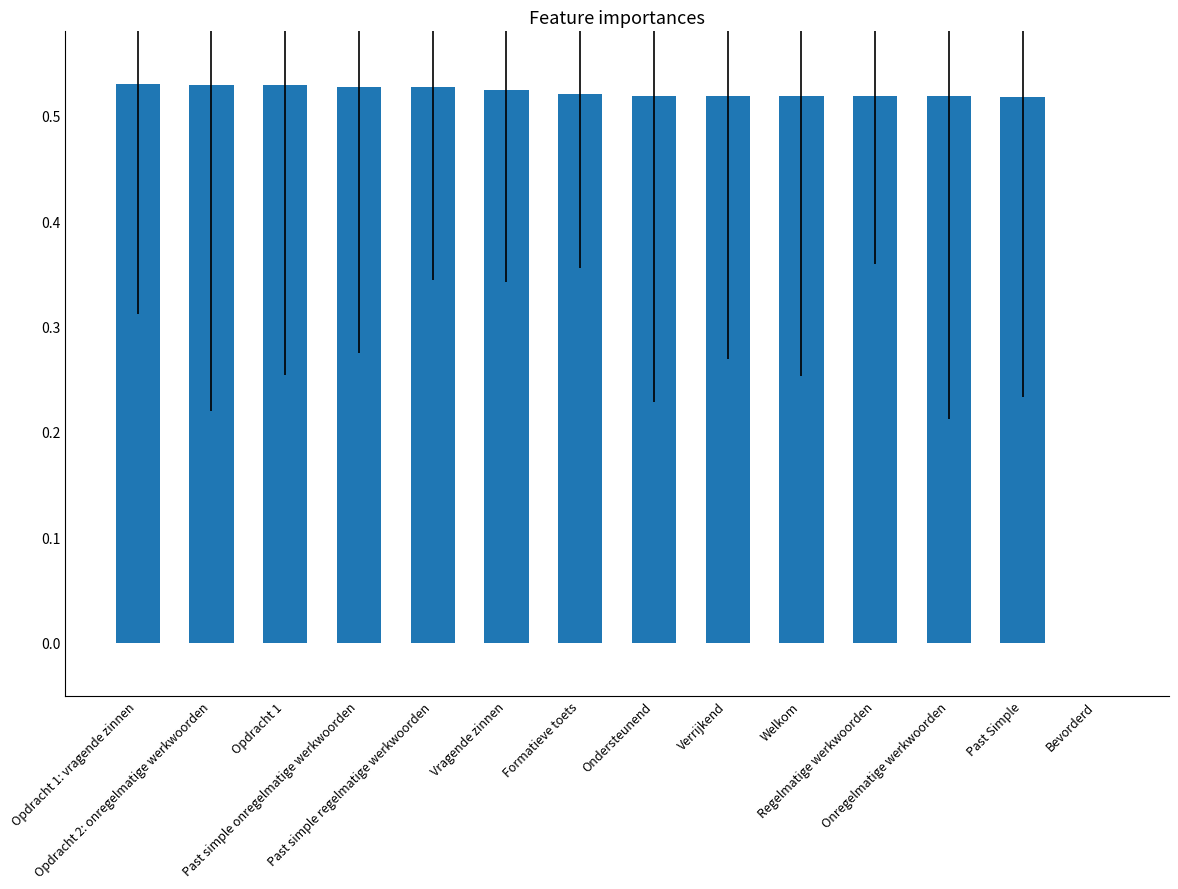

What is the sum of all values?

6.8